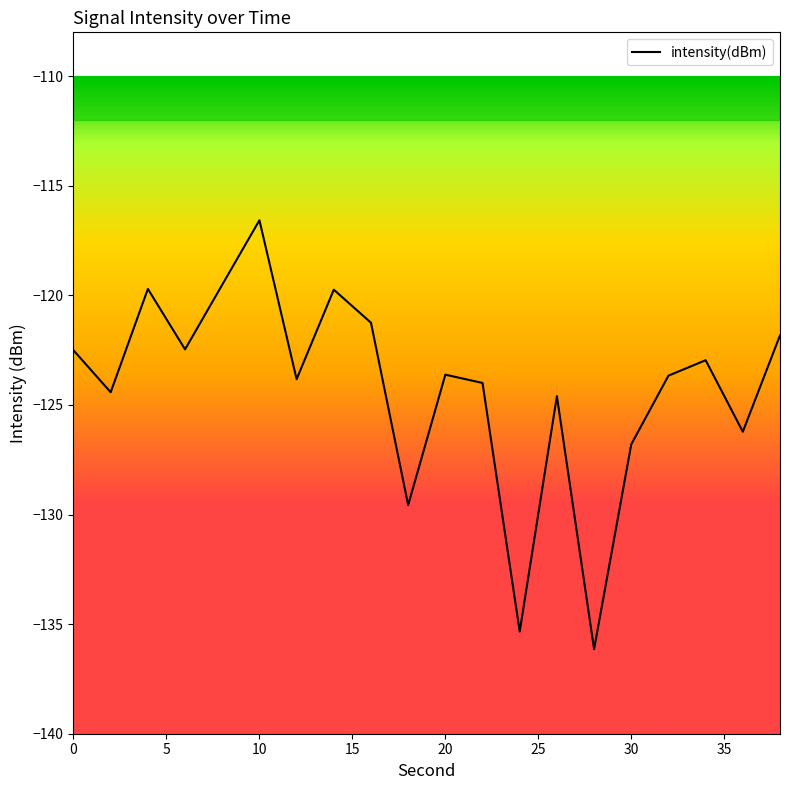

What is the greatest value displayed?

-116.6